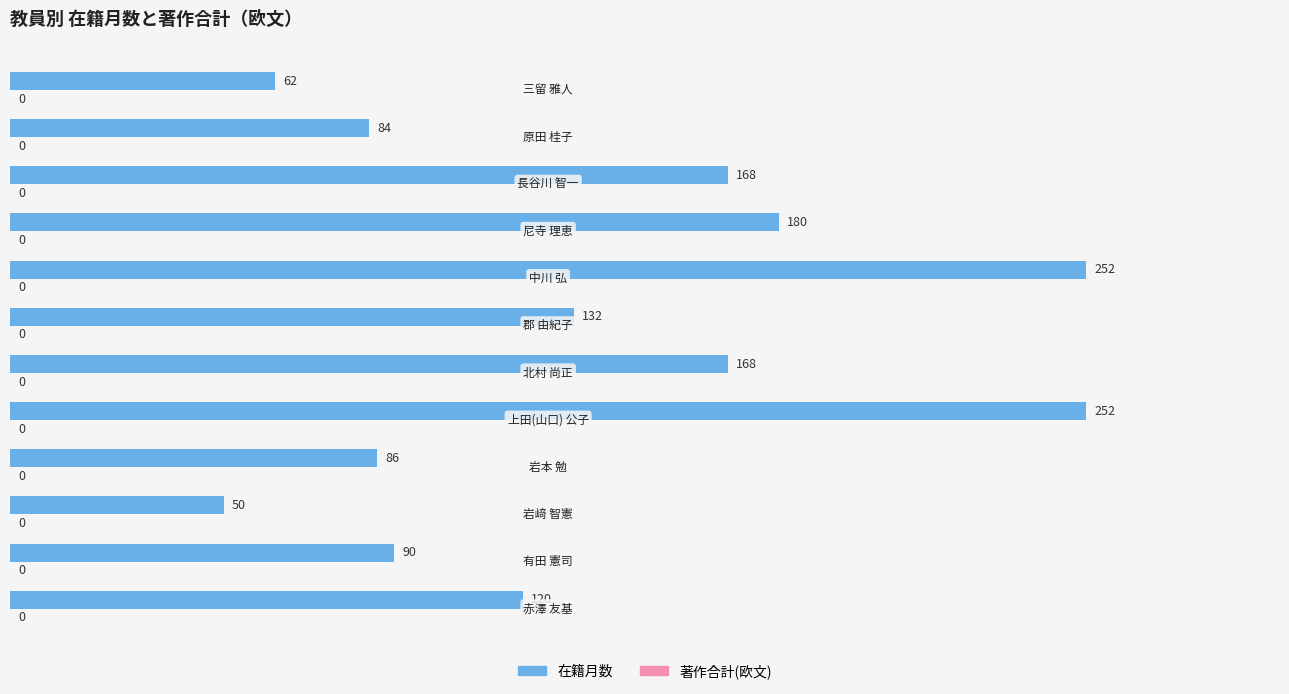

What is the smallest value displayed?

50